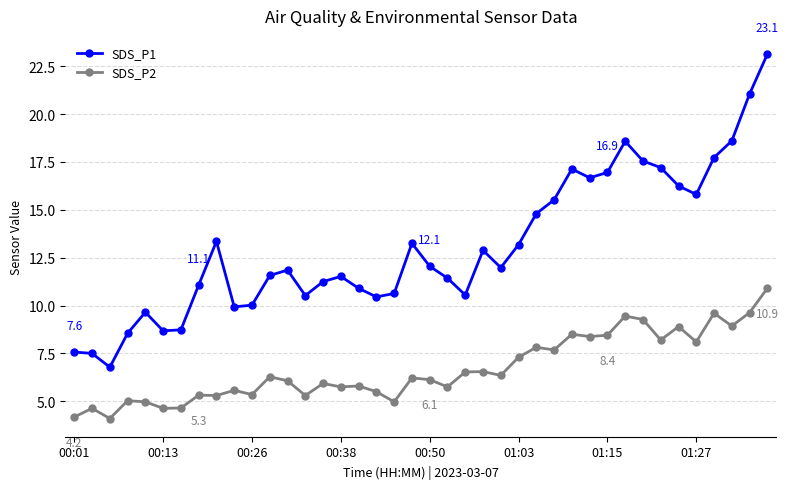

What is the value of the SDS_P1 point at the 40th from the left?

23.1